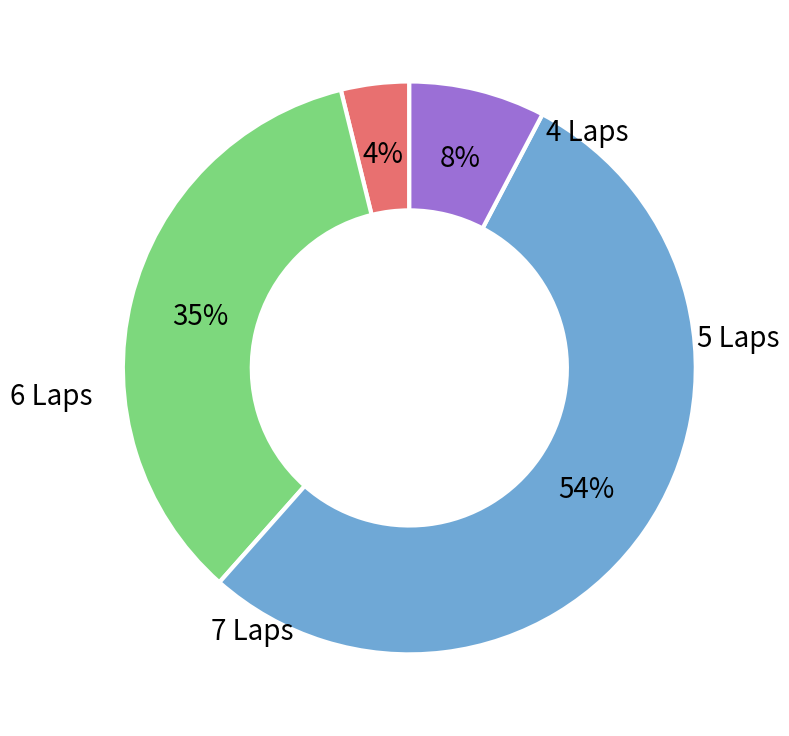

To the nearest percent, what is the average slice percentage?

25%